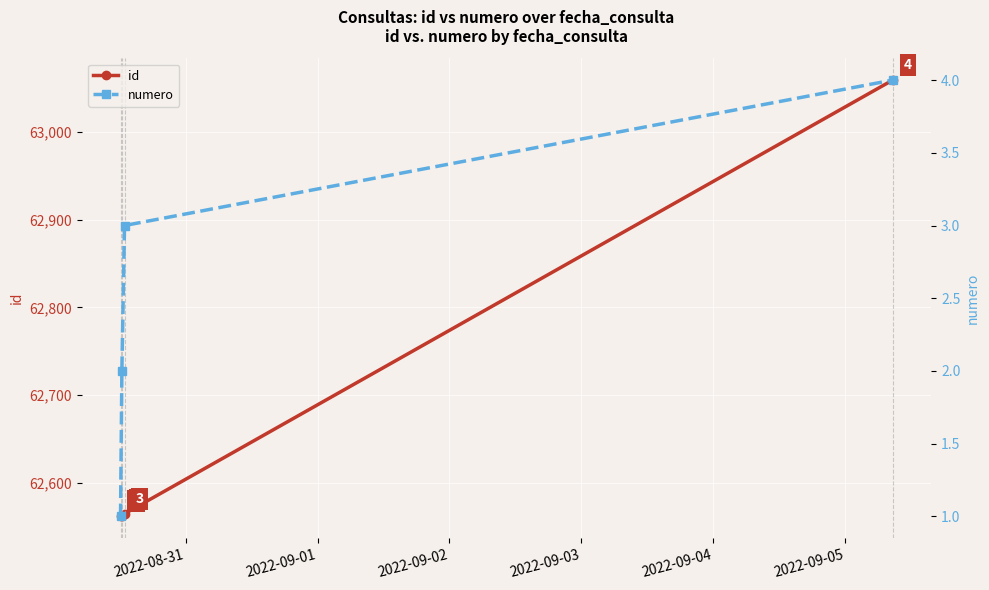

What is the value of the numero point at the 1st from the left?

1